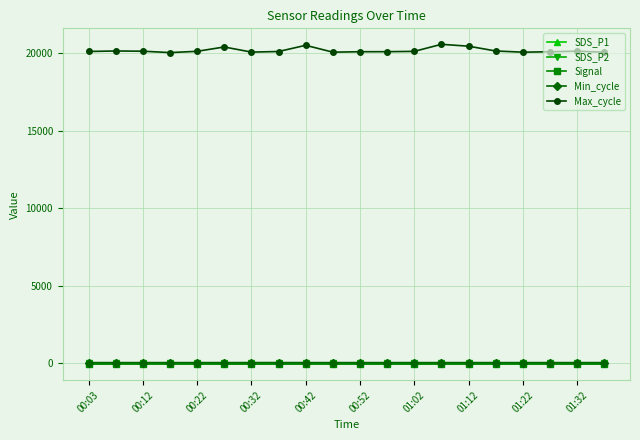

Which series has the largest range (max minus min)?

Max_cycle